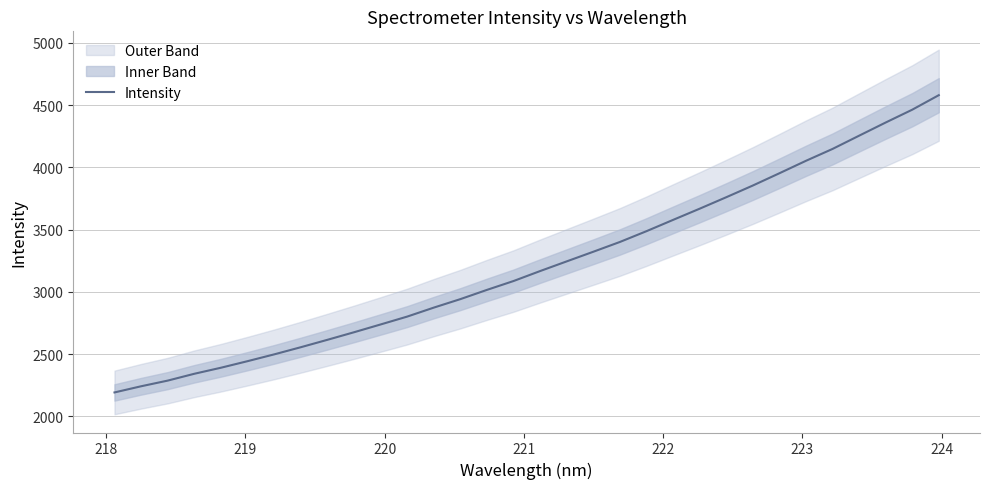

What is the maximum value for Intensity?

4579.3